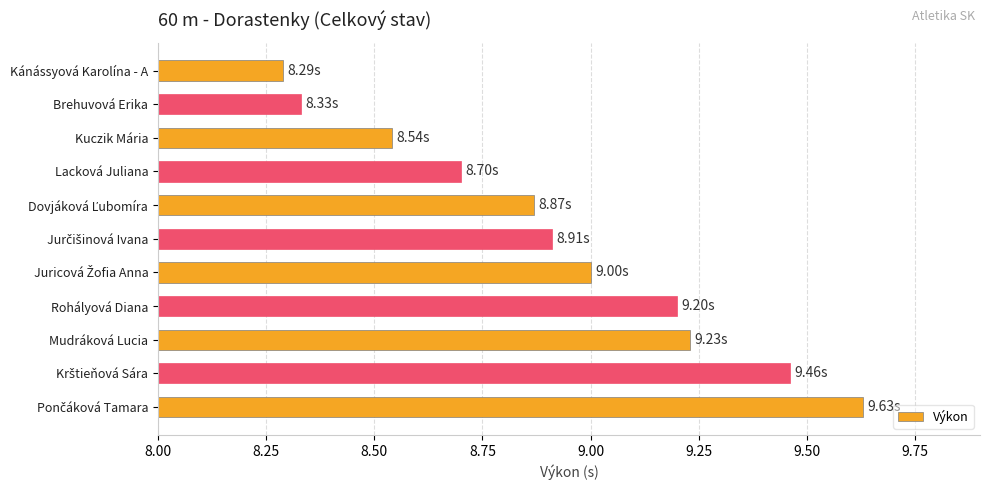

What is the difference between the second highest and second lowest values?

1.1